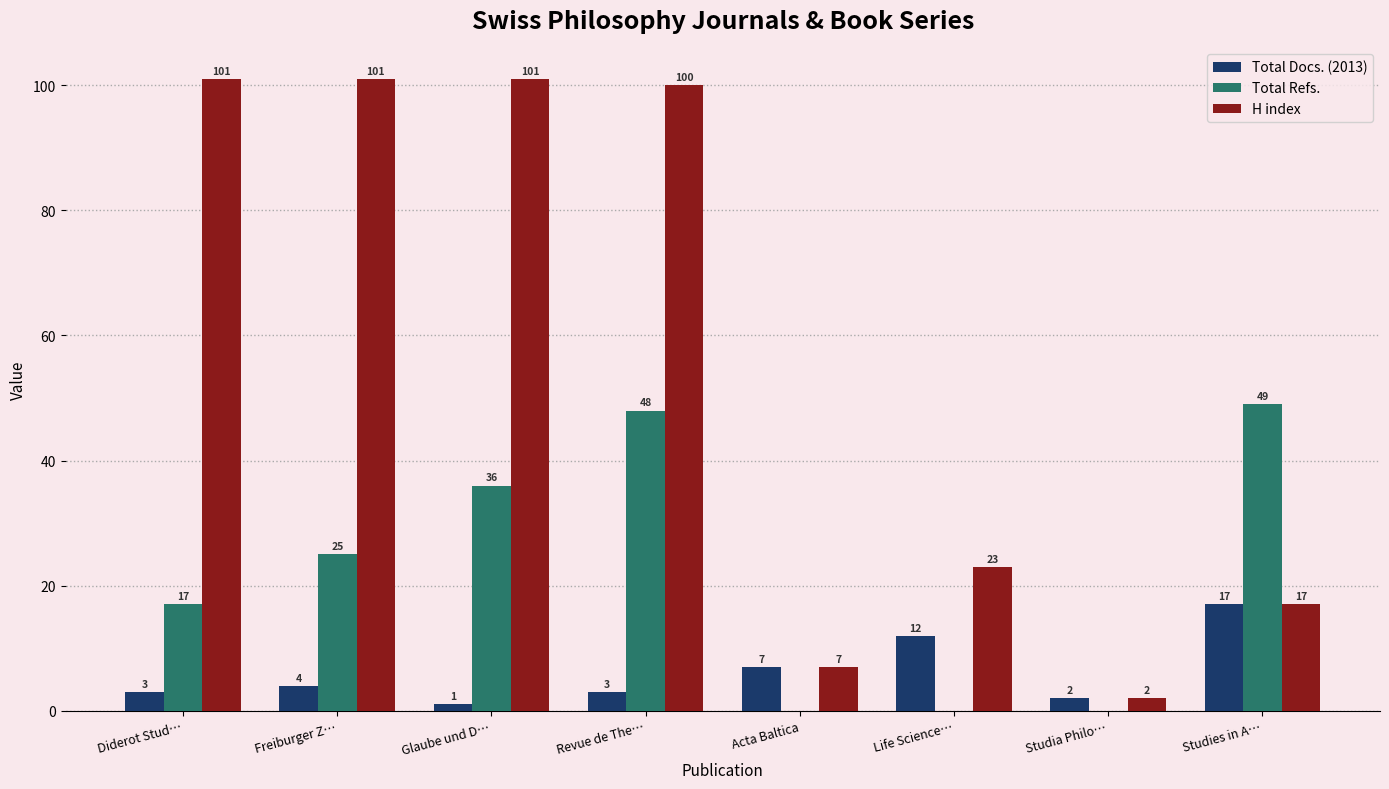

True or false: H index has a value of 7 at Acta Baltica.

True